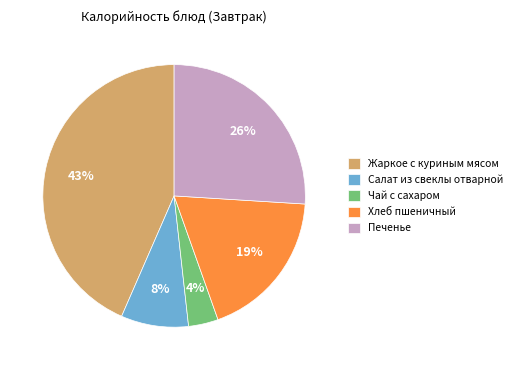

Between Чай с сахаром and Салат из свеклы отварной, which is larger?

Салат из свеклы отварной